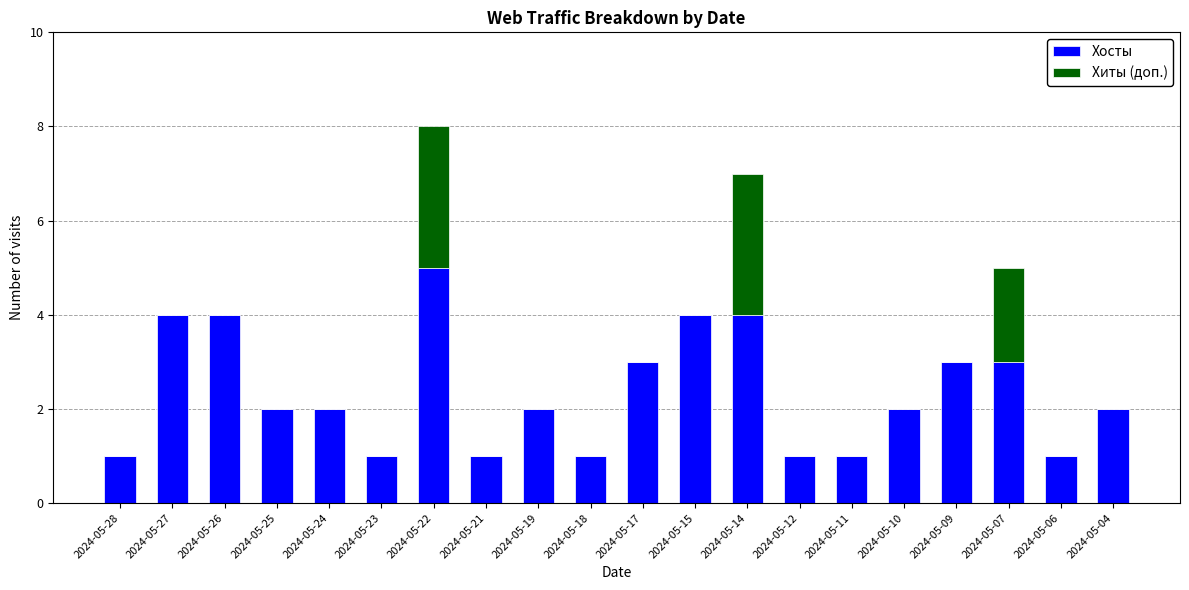

What is the sum of the Хосты values at 2024-05-17 and 2024-05-21?

4